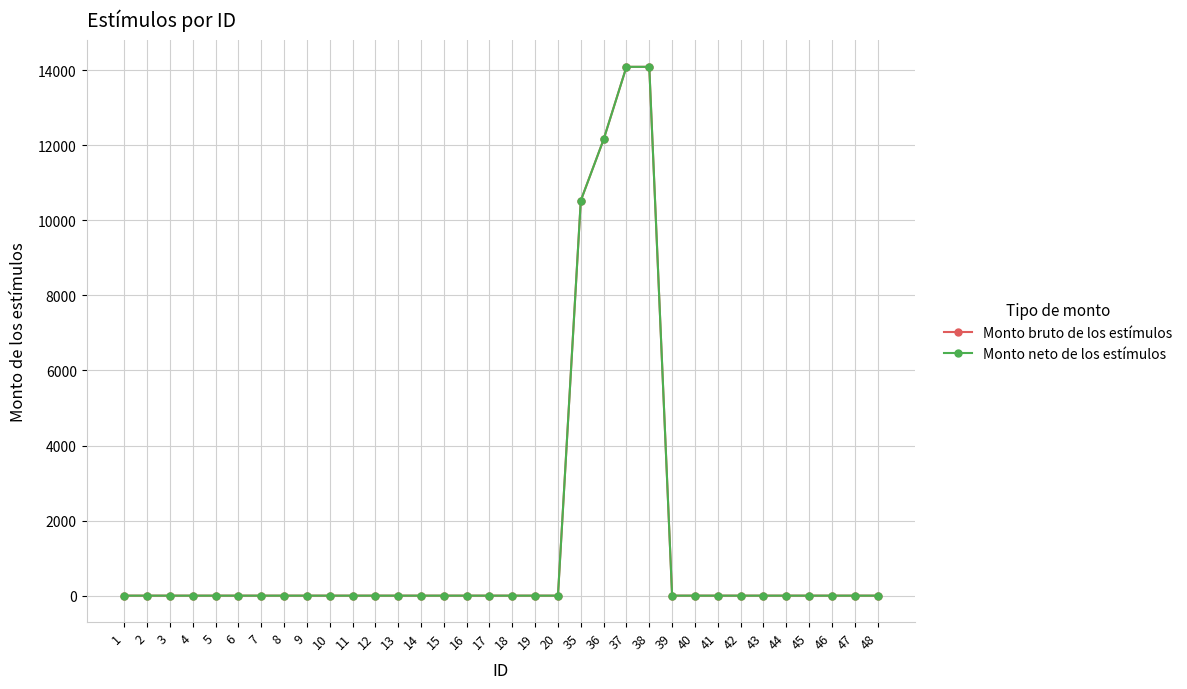

True or false: Monto neto de los estímulos has a value of 6039 at 13.

False